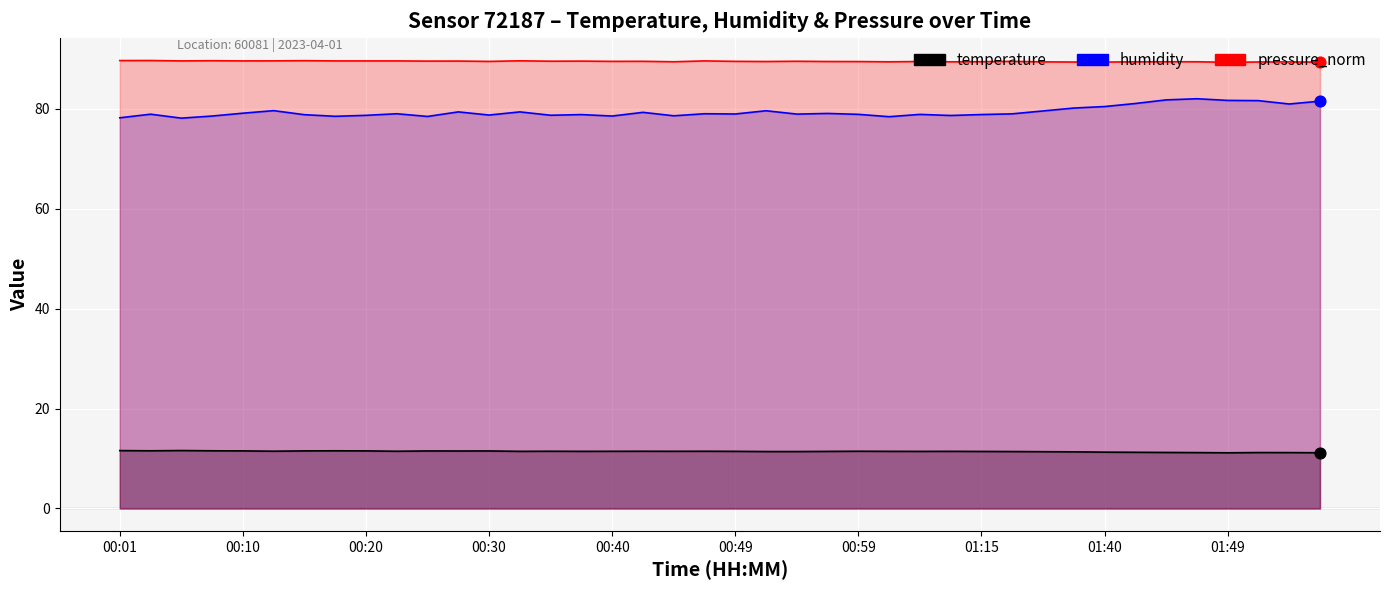

Which series reaches the maximum Y coordinate?

pressure_norm